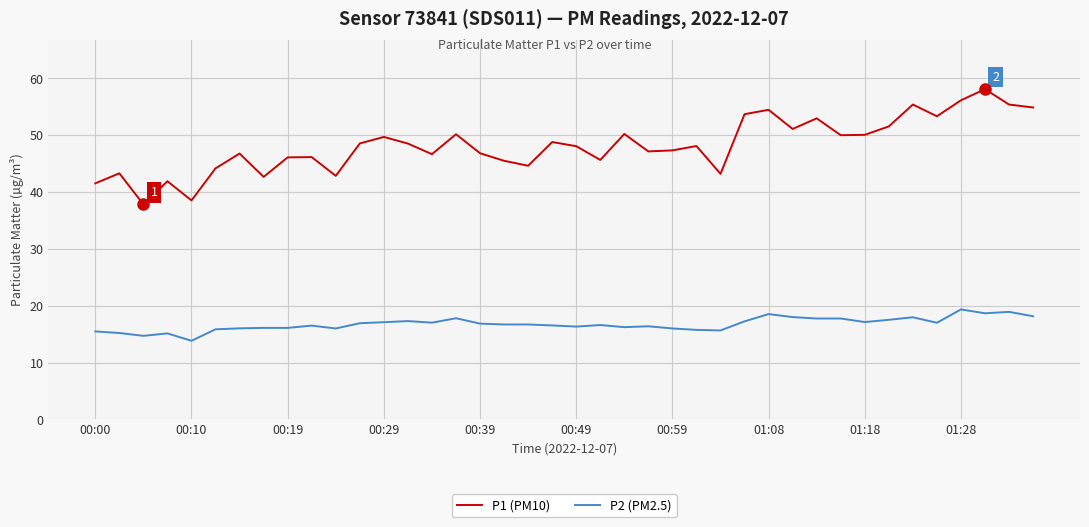

Rank the series by their average value, from highest to lowest.

P1 (PM10), P2 (PM2.5)